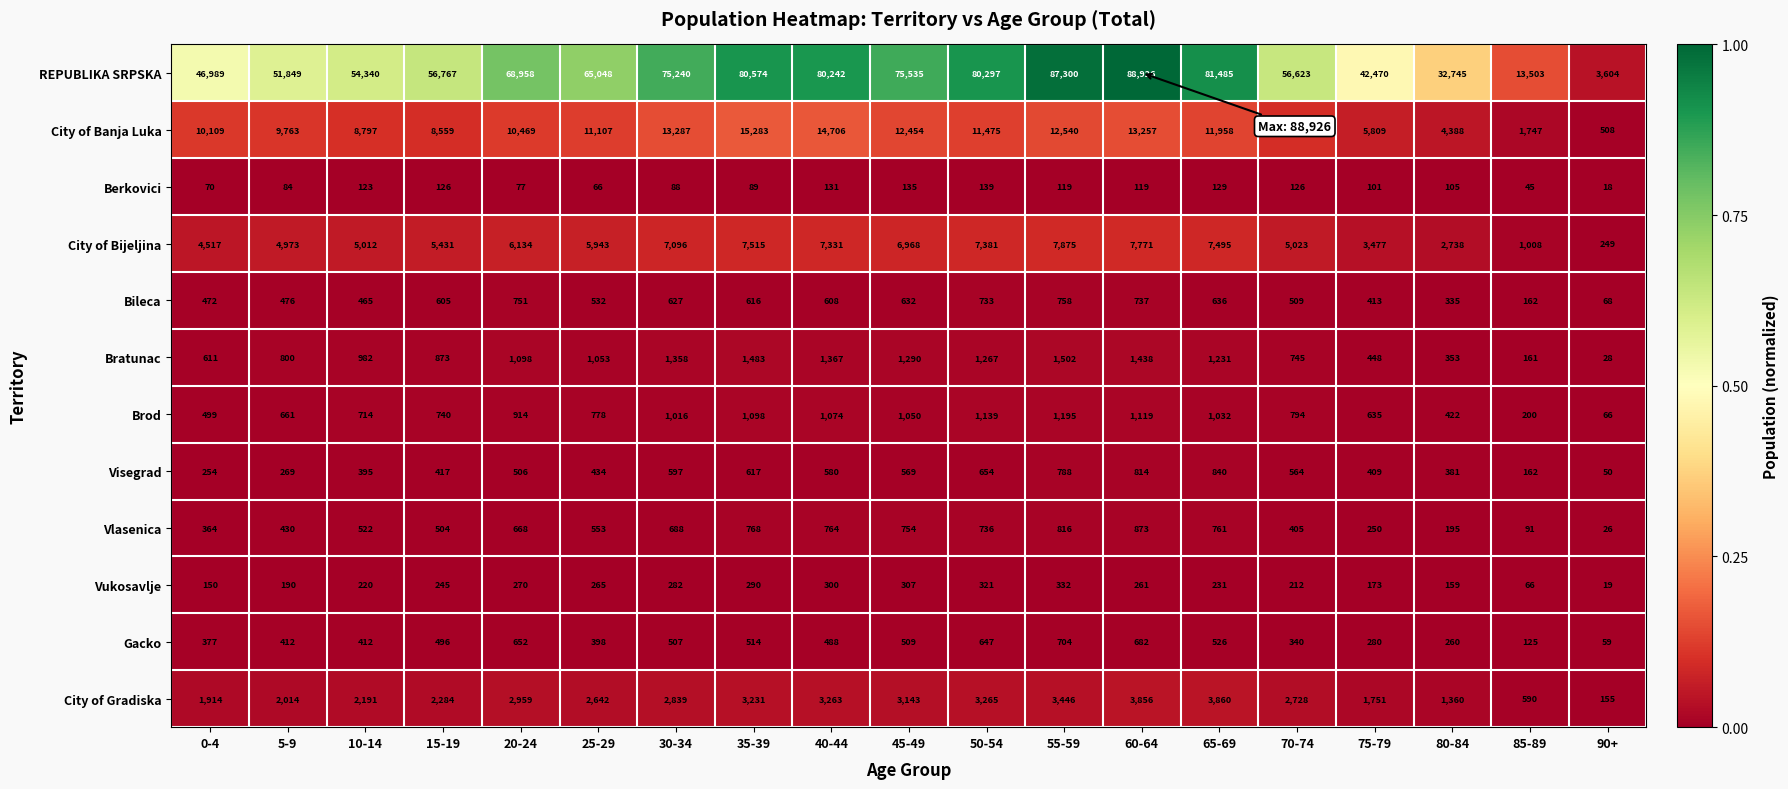

Which series has the largest range (max minus min)?

REPUBLIKA SRPSKA